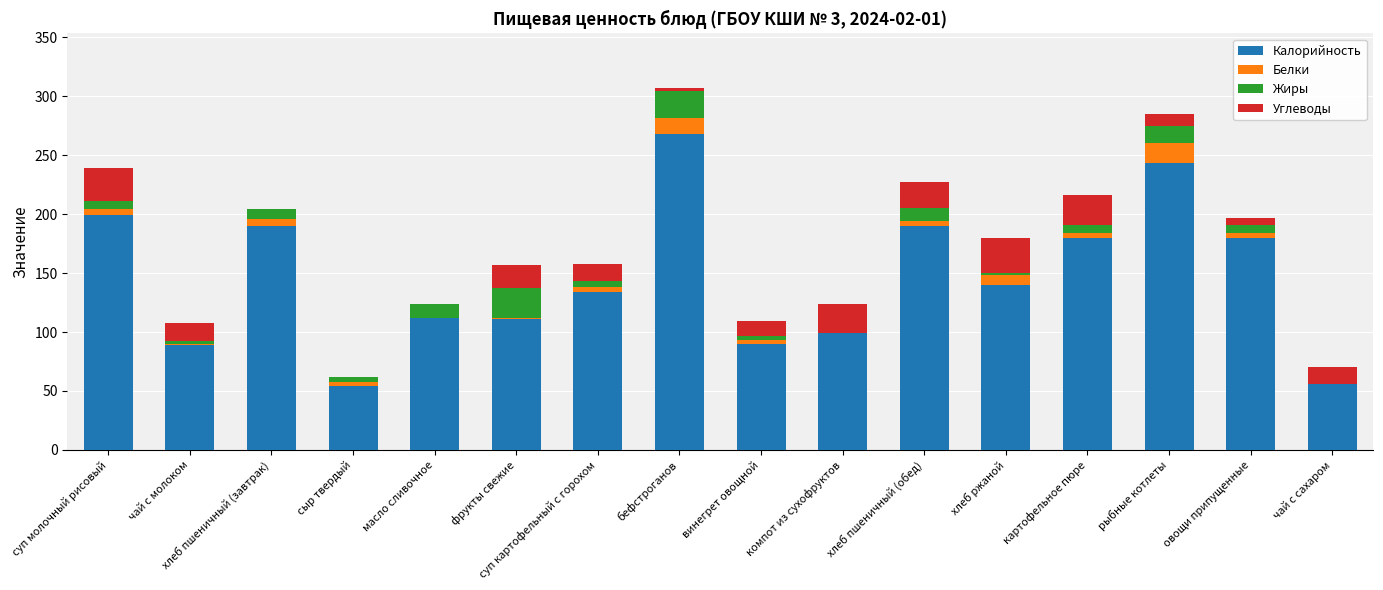

What is the sum of all Калорийность values?

2335